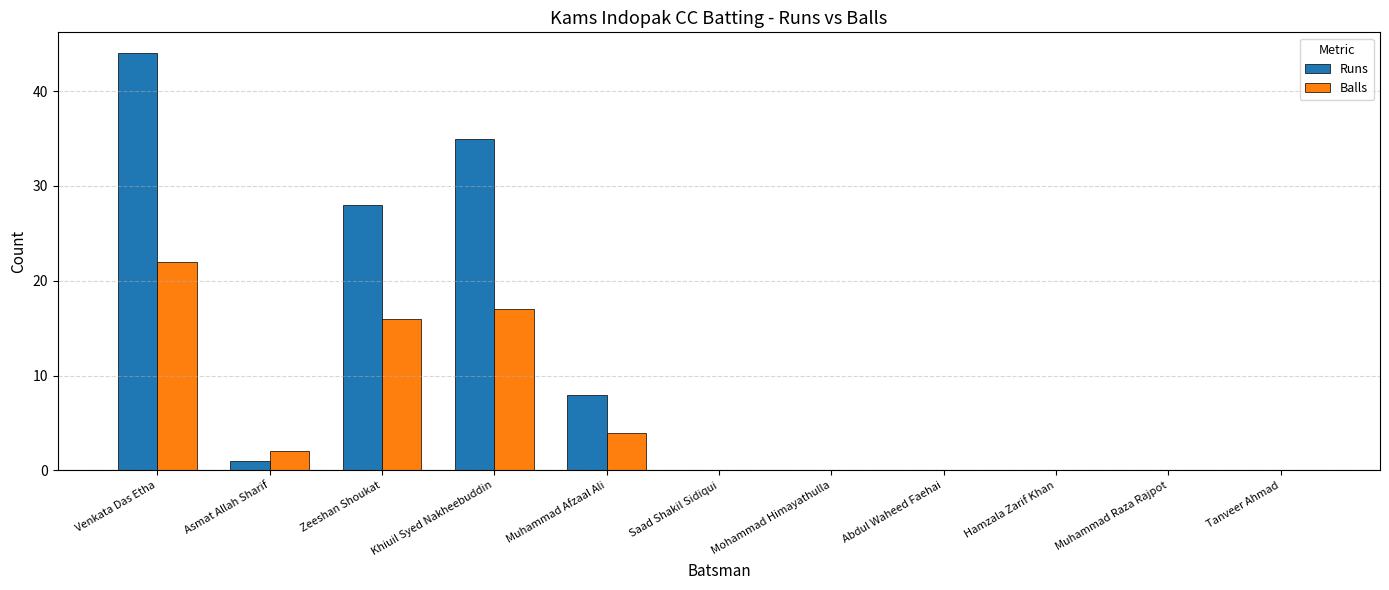

Between Venkata Das Etha and Khiuil Syed Nakheebuddin, which series saw the biggest shift?

Runs